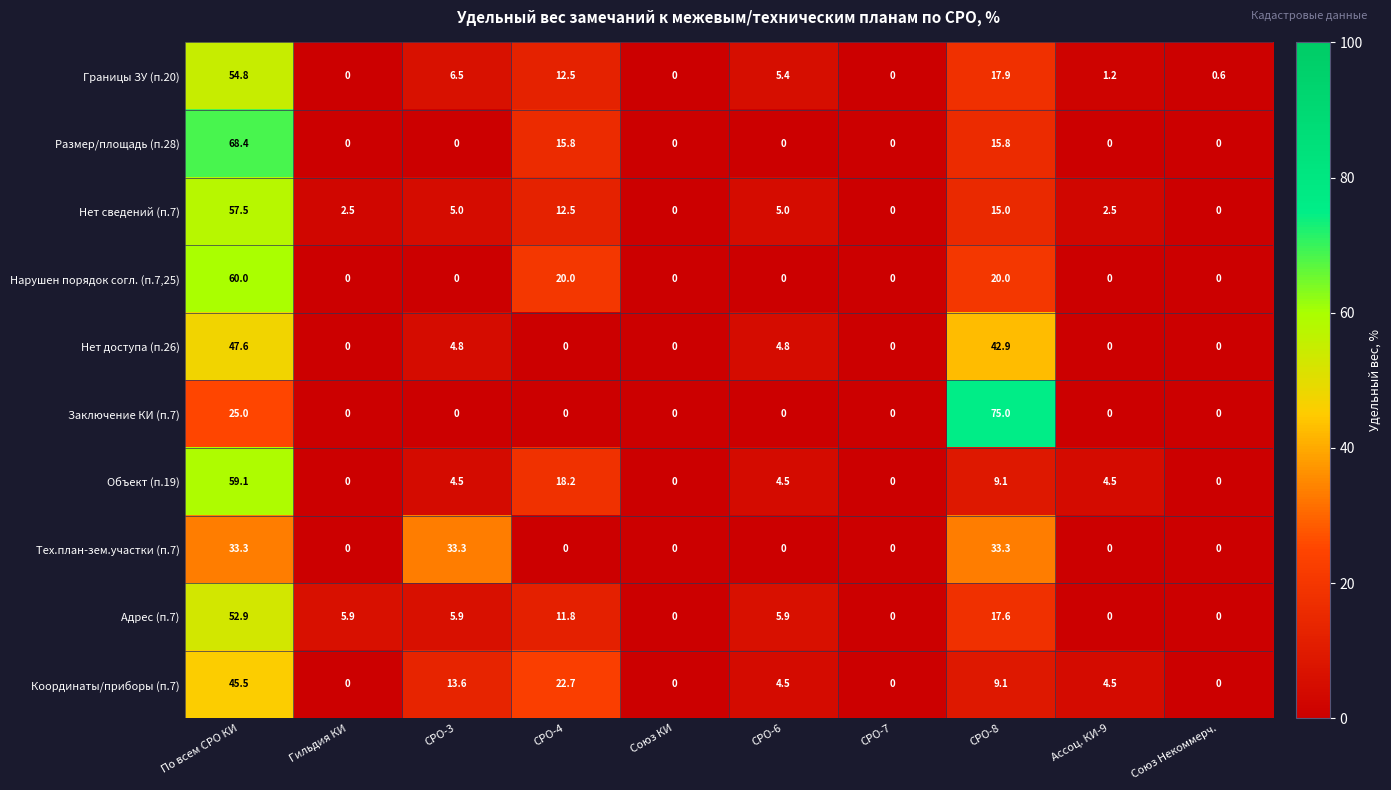

At how many categories does at least one series exceed 66?

2